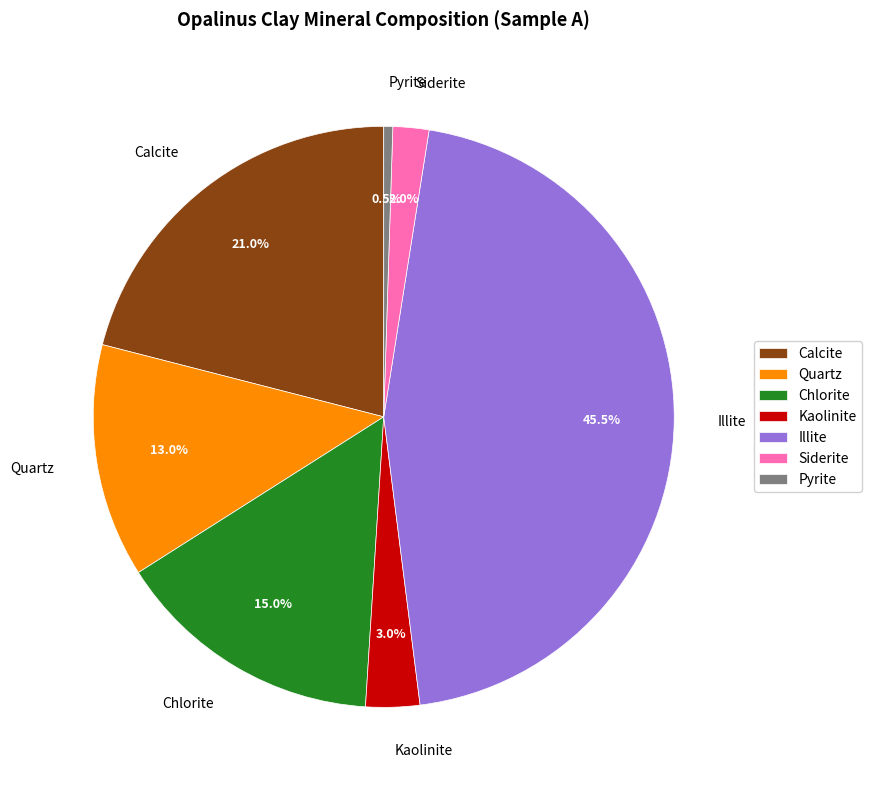

How many slices are in this pie chart?

7